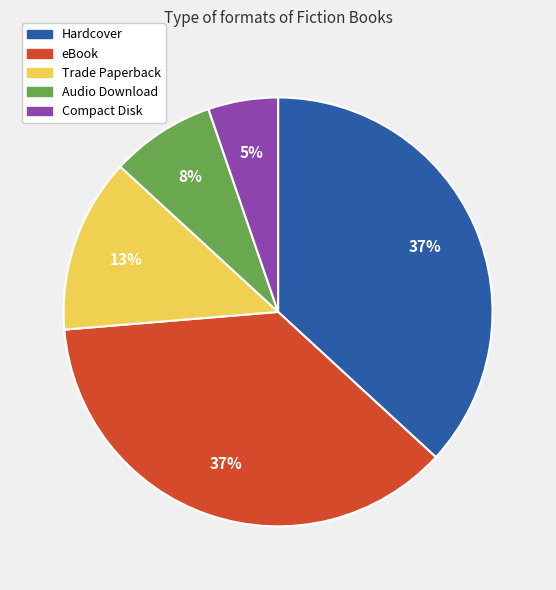

The Trade Paperback slice represents 13% of the pie. True or false?

True